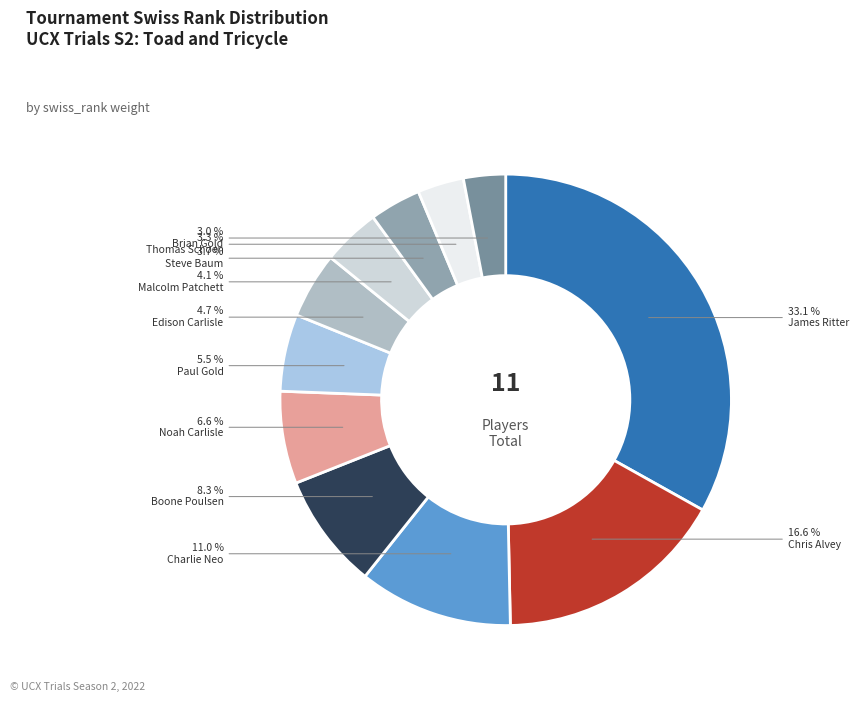

What is the total percentage of Brian Gold and Noah Carlisle?

9.6%